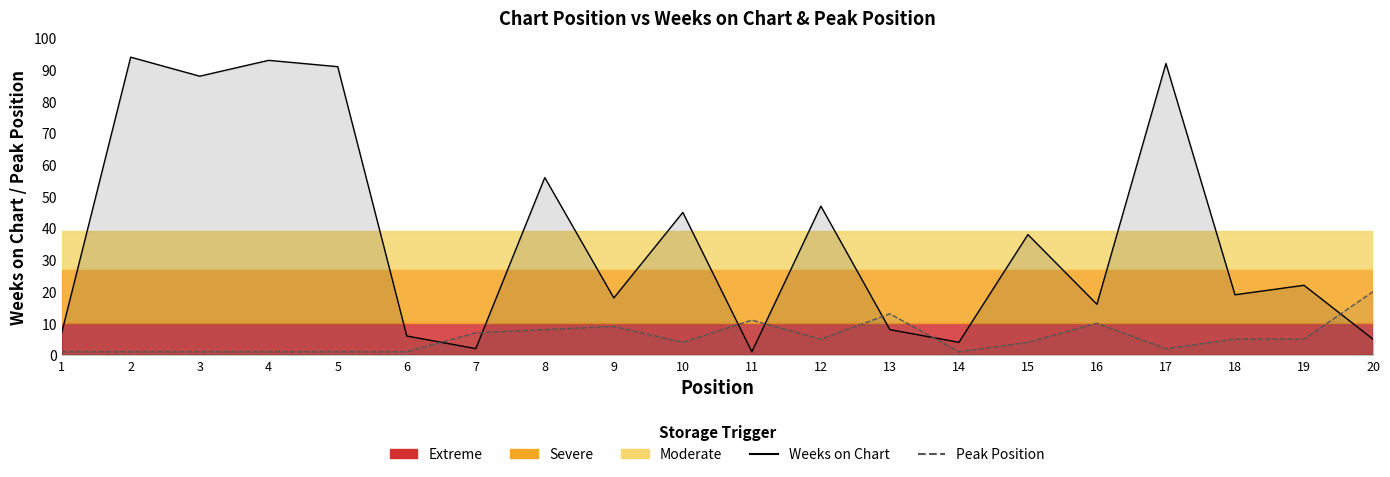

Which label corresponds to the largest value in the chart?

2